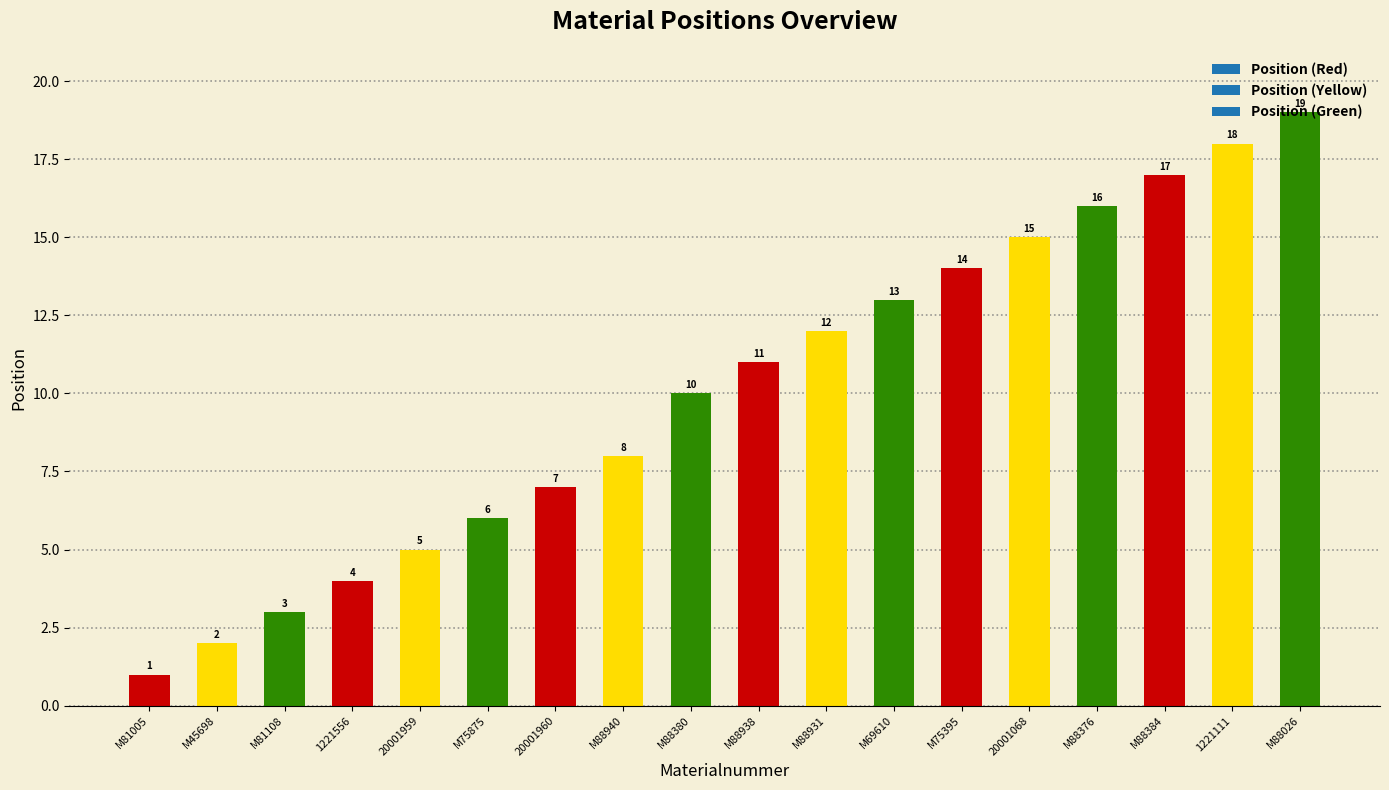

What is the smallest value displayed?

1